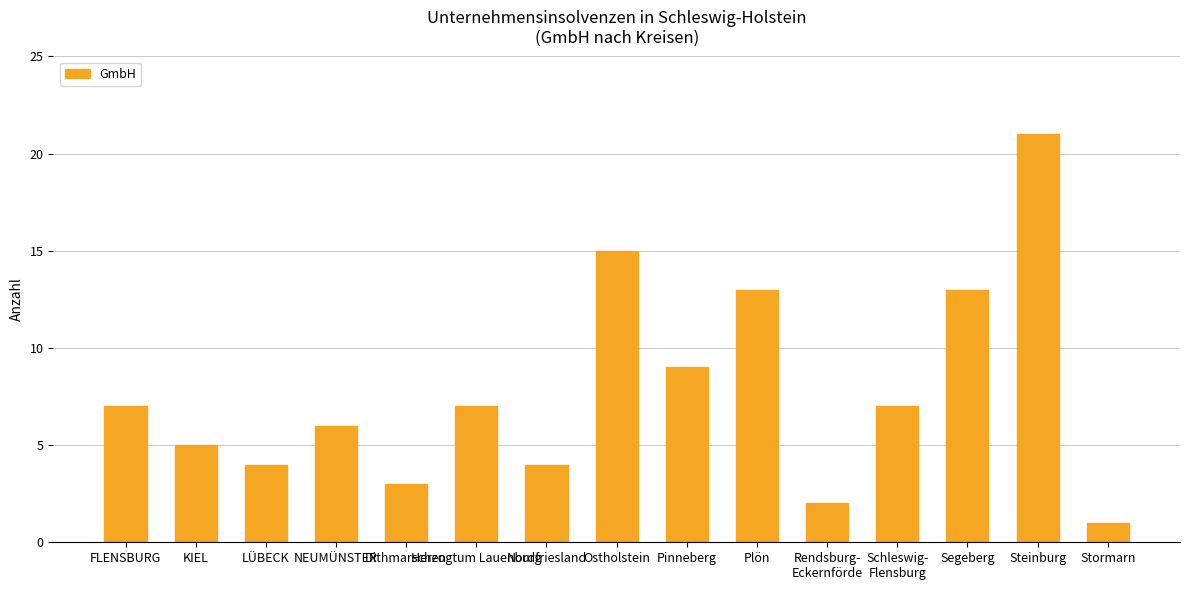

The chart shows a value of 9 at Schleswig-
Flensburg. True or false?

False